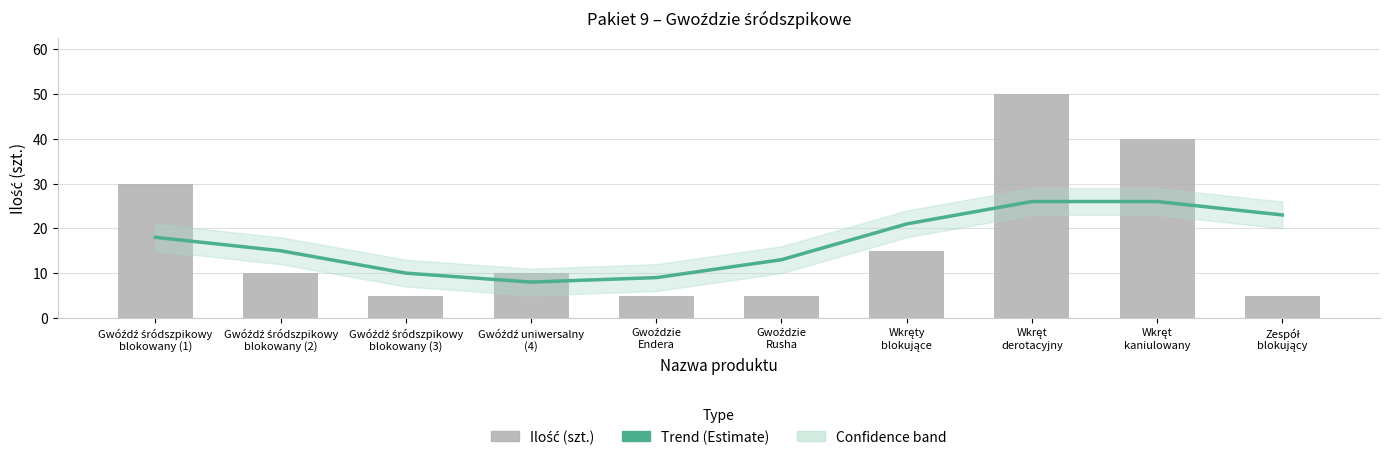

The value of Trend (Estimate) at Gwóźdź śródszpikowy
blokowany (3) is 5. True or false?

False